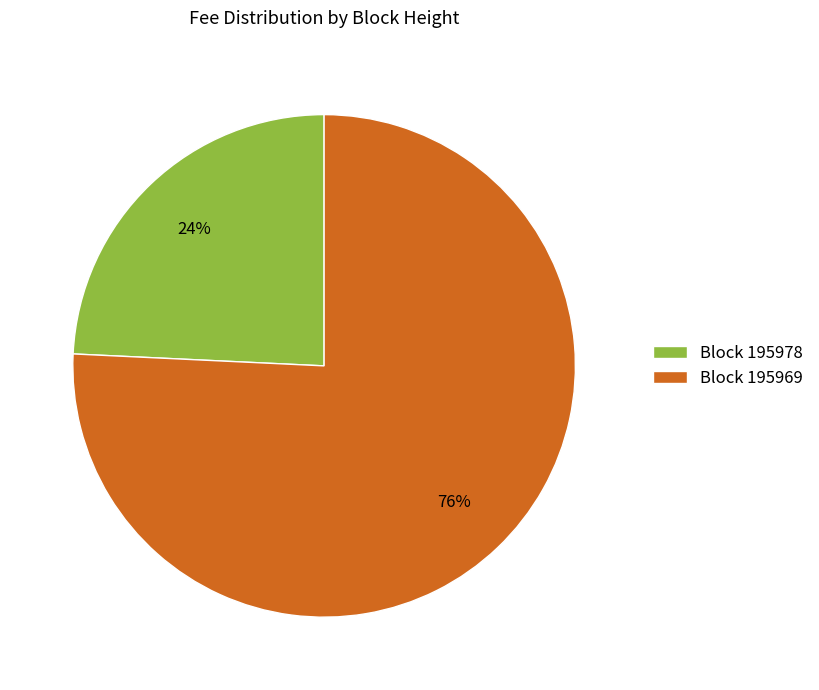

Combined, do Block 195978 and Block 195969 account for over 50%?

Yes